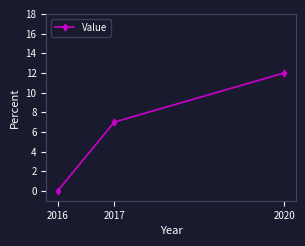

At which label is the value closest to 6?

2017